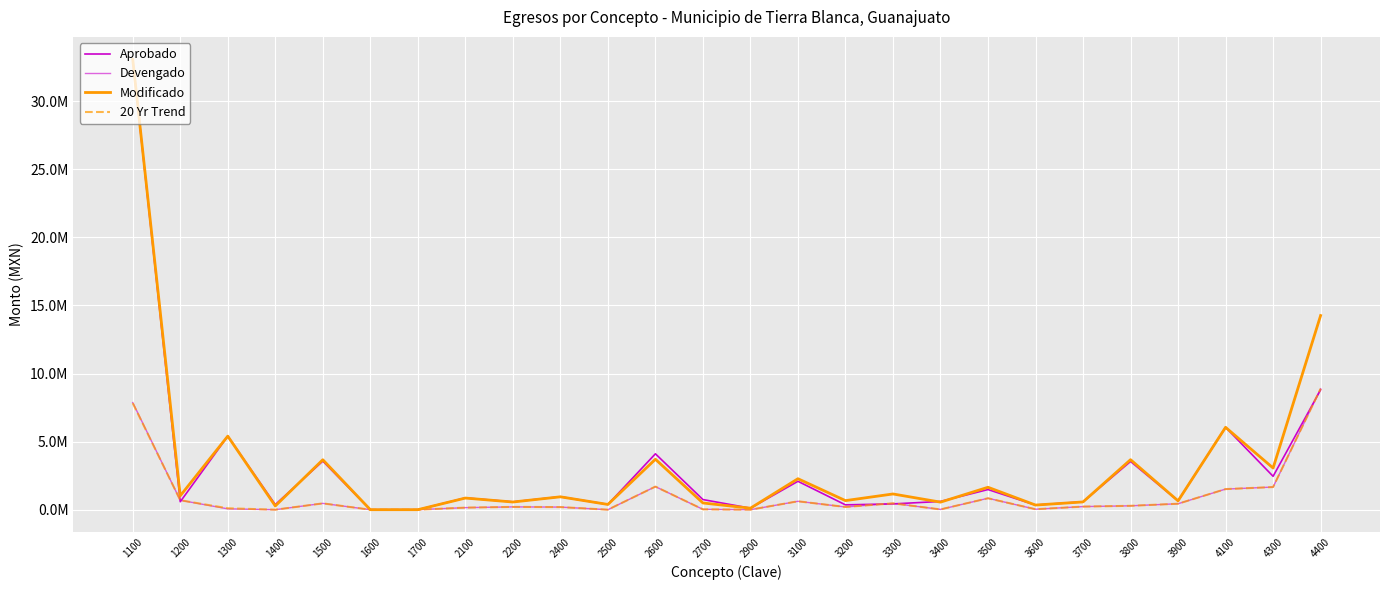

At which category does Devengado reach its first local valley?

1400